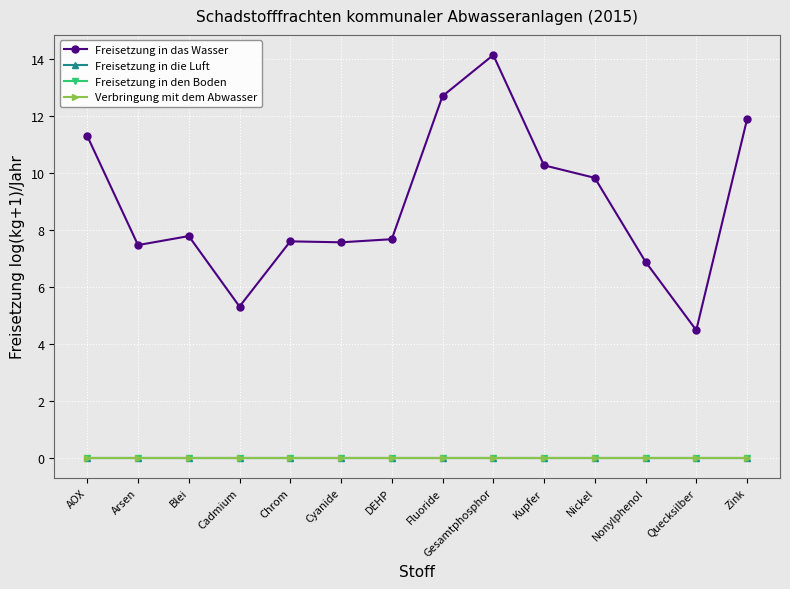

Does the chart have visible grid lines?

Yes